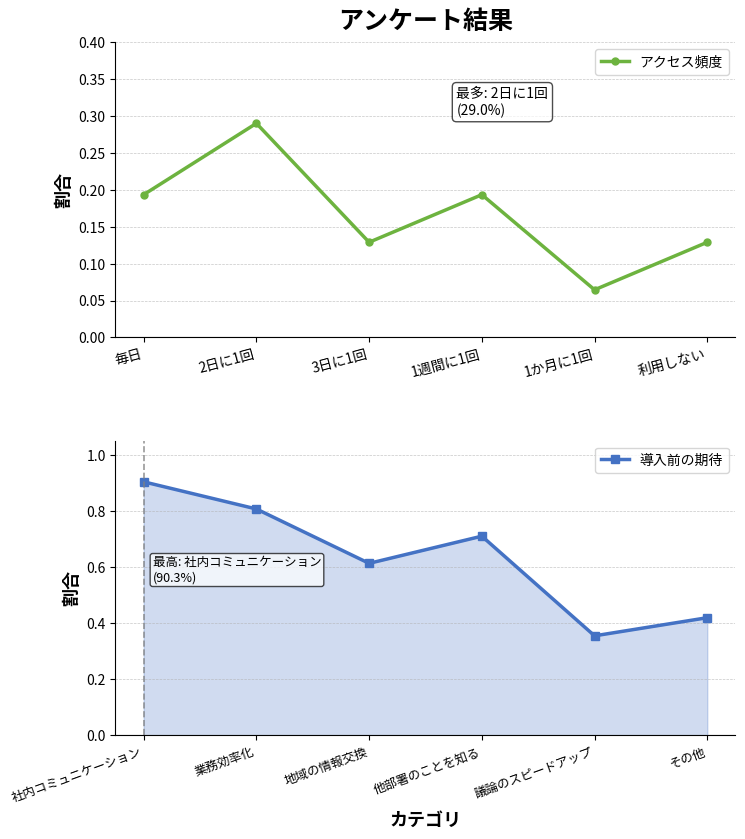

List the series in order of their peak value, lowest first.

アクセス頻度, 導入前の期待